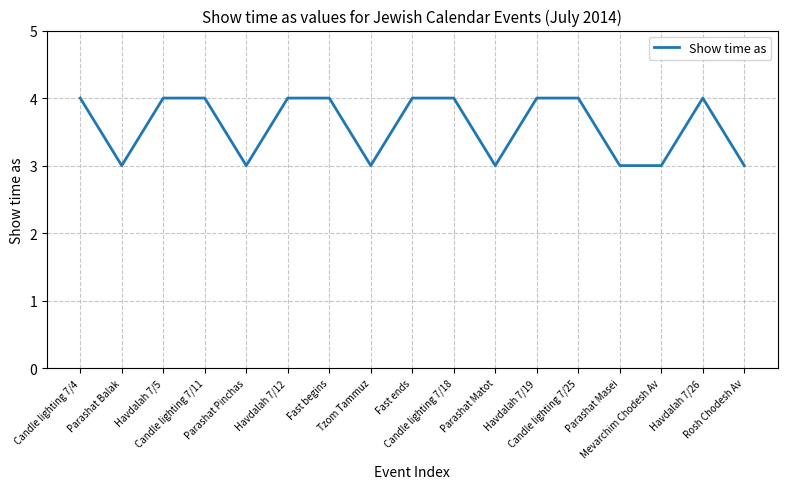

Reading right to left, transcribe all the data shown in this chart.

Rosh Chodesh Av=3	Havdalah 7/26=4	Mevarchim Chodesh Av=3	Parashat Masei=3	Candle lighting 7/25=4	Havdalah 7/19=4	Parashat Matot=3	Candle lighting 7/18=4	Fast ends=4	Tzom Tammuz=3	Fast begins=4	Havdalah 7/12=4	Parashat Pinchas=3	Candle lighting 7/11=4	Havdalah 7/5=4	Parashat Balak=3	Candle lighting 7/4=4